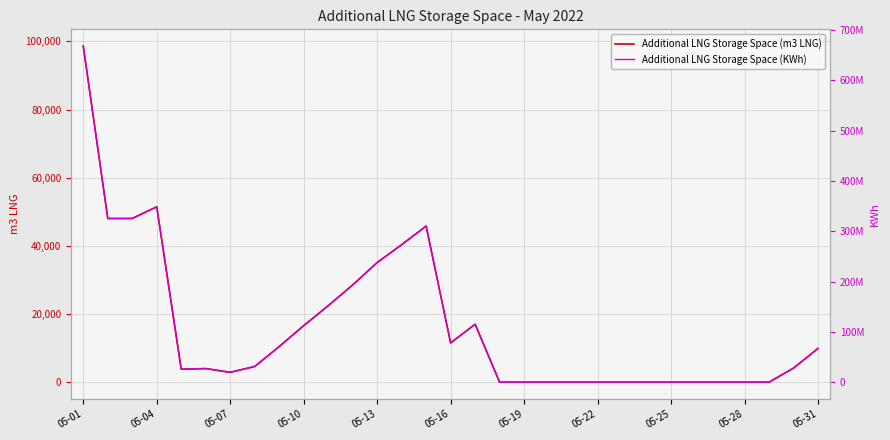

Which category has the highest value in the Additional LNG Storage Space (m3 LNG) series?

05-01